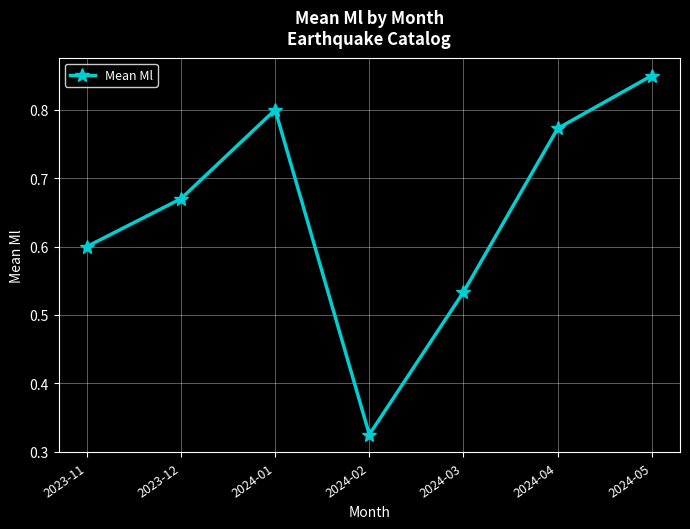

Which category has the highest value across all series?

2024-05